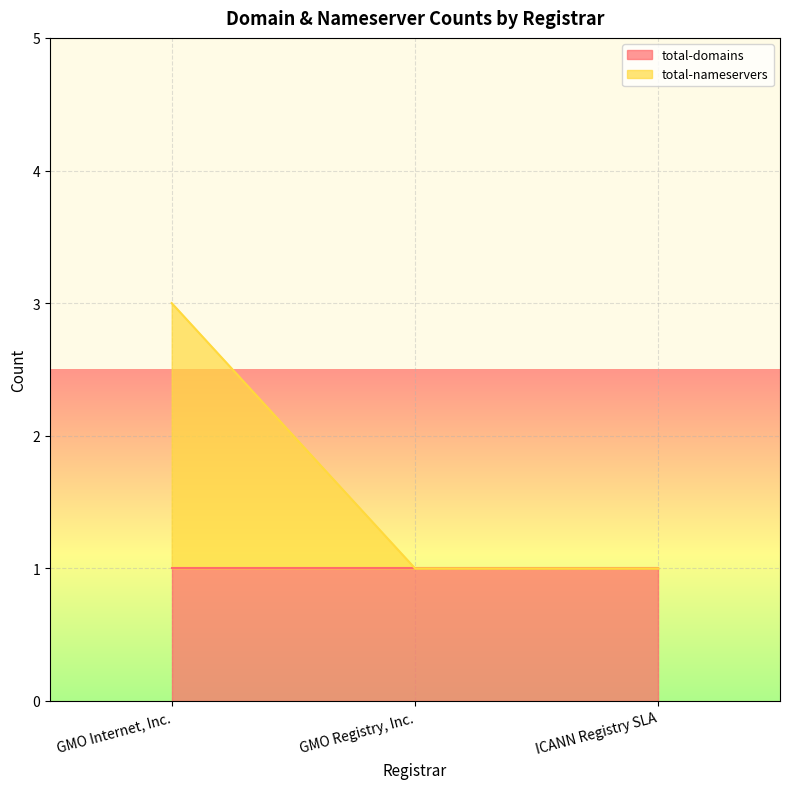

The value at ICANN Registry SLA is 0. True or false?

False